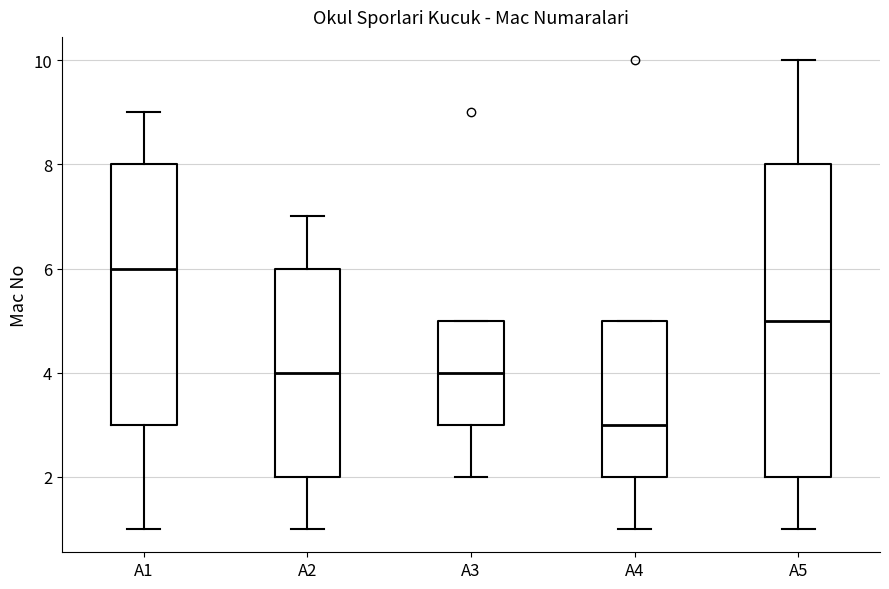

Which box is the tallest, from its lower edge to its upper edge?

A5